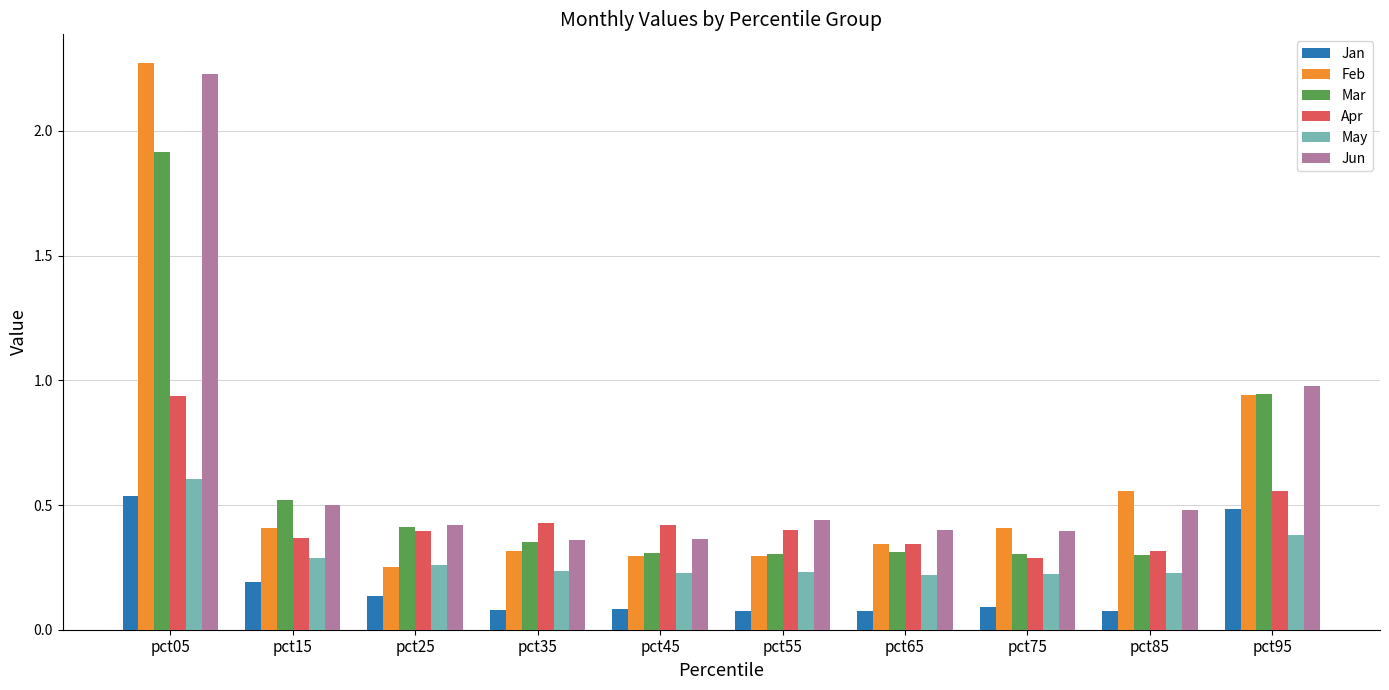

What is the difference between the maximum and second lowest values in the Feb series?

2.0